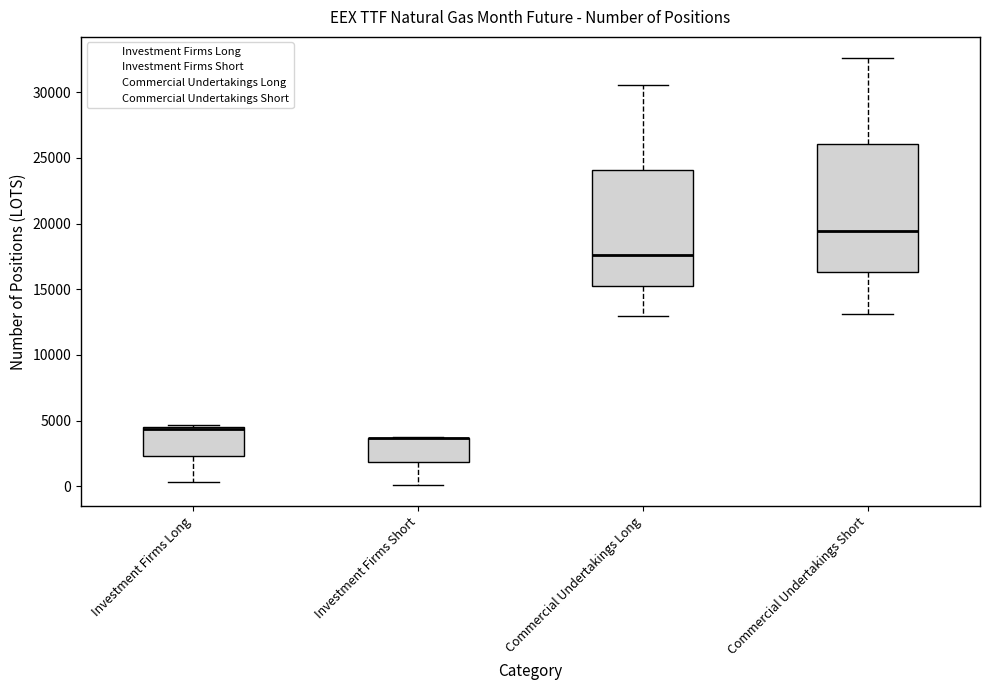

Reading left to right, read every box against the y-axis: the position of its median line, the range the box covers, and the ends of its whiskers. The values are not printed on the chart, so give them approximately, as read against the axis.

Investment Firms Long: median 4500, box 2500 to 4500, whiskers 500 to 4500
Investment Firms Short: median 3500 (drawn on the box's upper edge), box 2000 to 3500, whiskers 0 to 4000
Commercial Undertakings Long: median 17500, box 15500 to 24000, whiskers 13000 to 30500
Commercial Undertakings Short: median 19500, box 16500 to 26000, whiskers 13000 to 32500